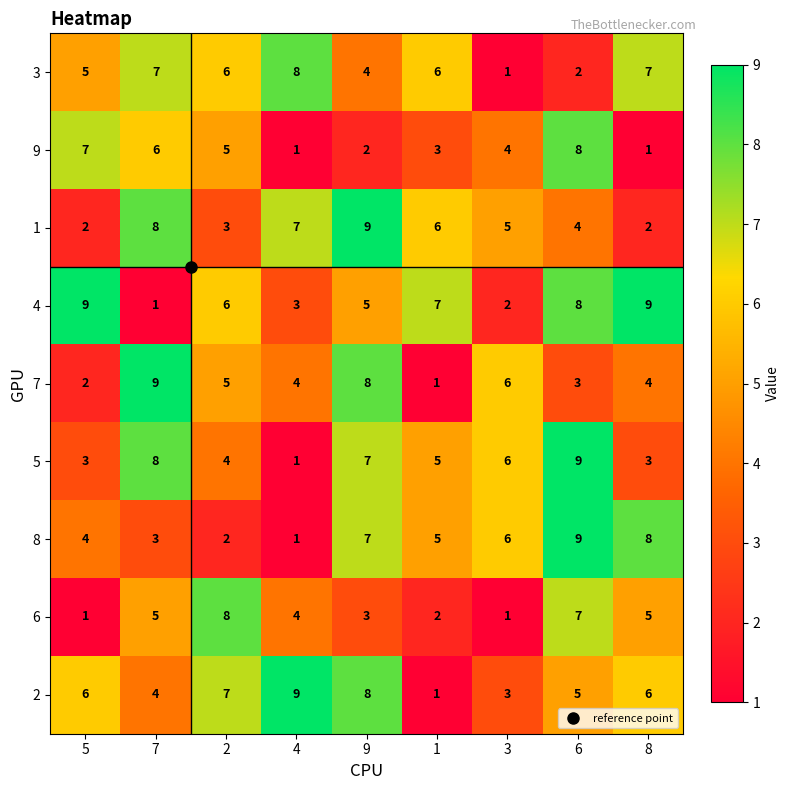

How many 9 values are between 2 and 6?

5